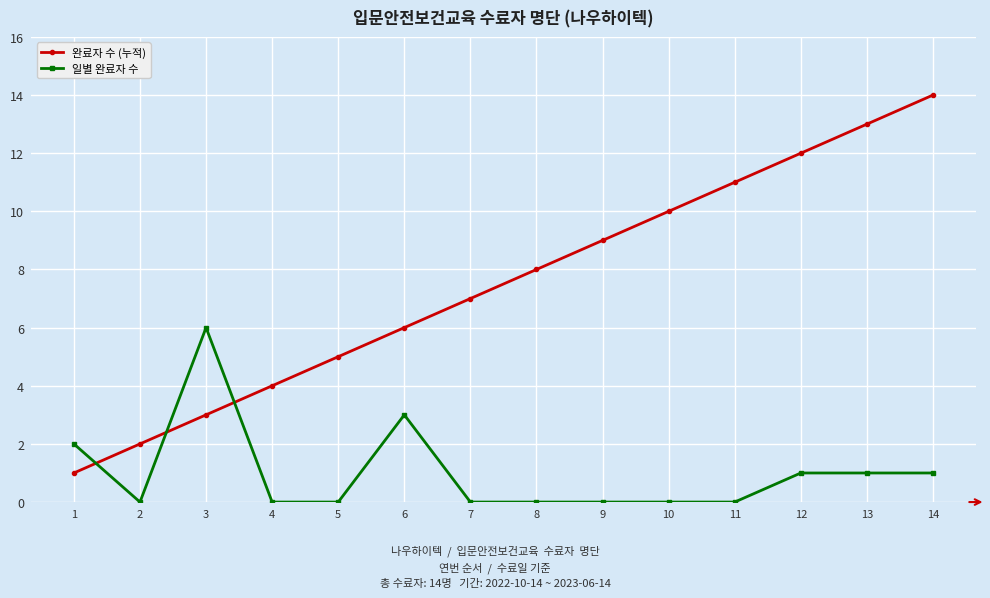

Reading left to right, what are all the values shown in this chart?

완료자 수 (누적): 1=1	2=2	3=3	4=4	5=5	6=6	7=7	8=8	9=9	10=10	11=11	12=12	13=13	14=14
일별 완료자 수: 1=2	2=0	3=6	4=0	5=0	6=3	7=0	8=0	9=0	10=0	11=0	12=1	13=1	14=1